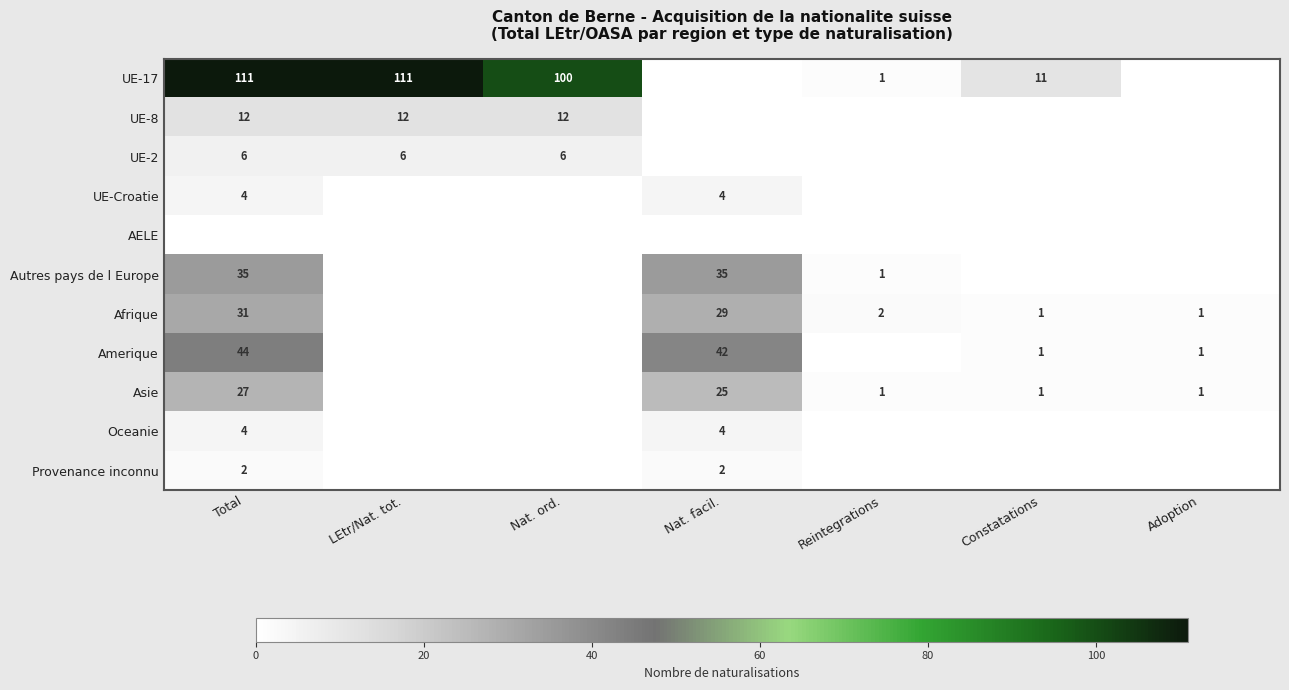

The Amerique series shows 44 at Total. True or false?

True